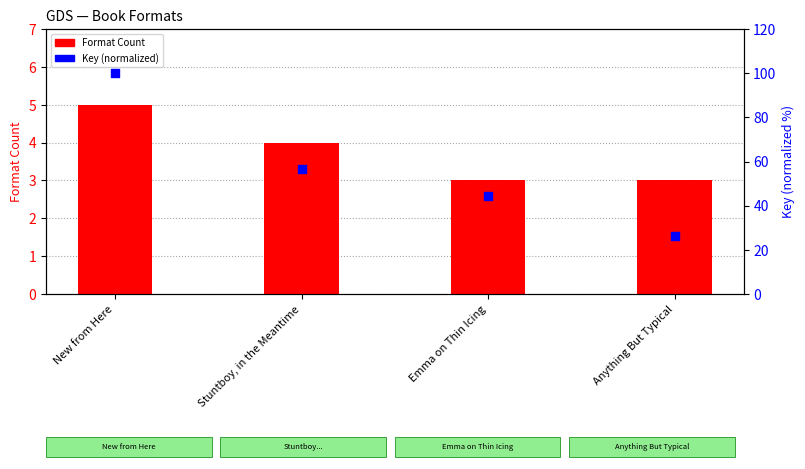

What are all the series names shown in the legend?

Format Count, Key (normalized)